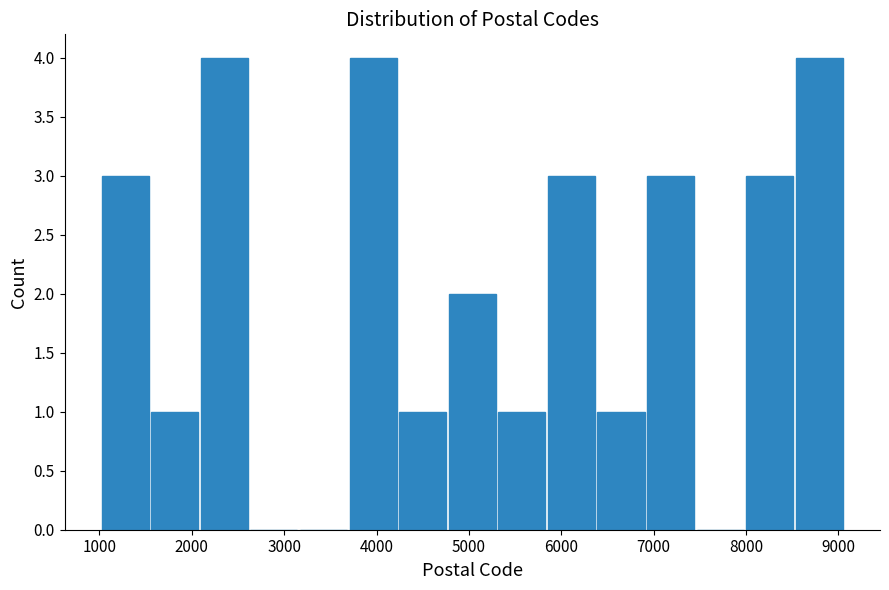

How tall is the bar that spans 8000 to 8500 on the x-axis? Neither the bar edges nor the heights are printed on the chart, so give them approximately, as read against the axes.

3